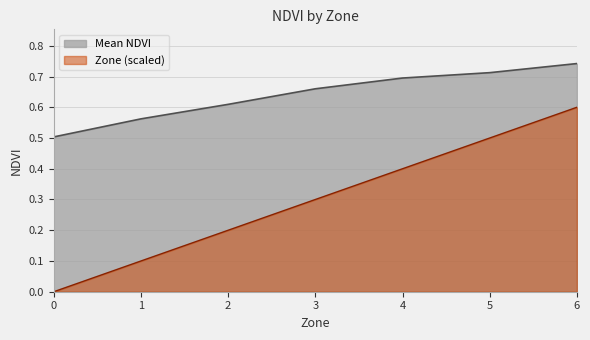

What is the value of the Zone point at the 7th from the left?

0.6